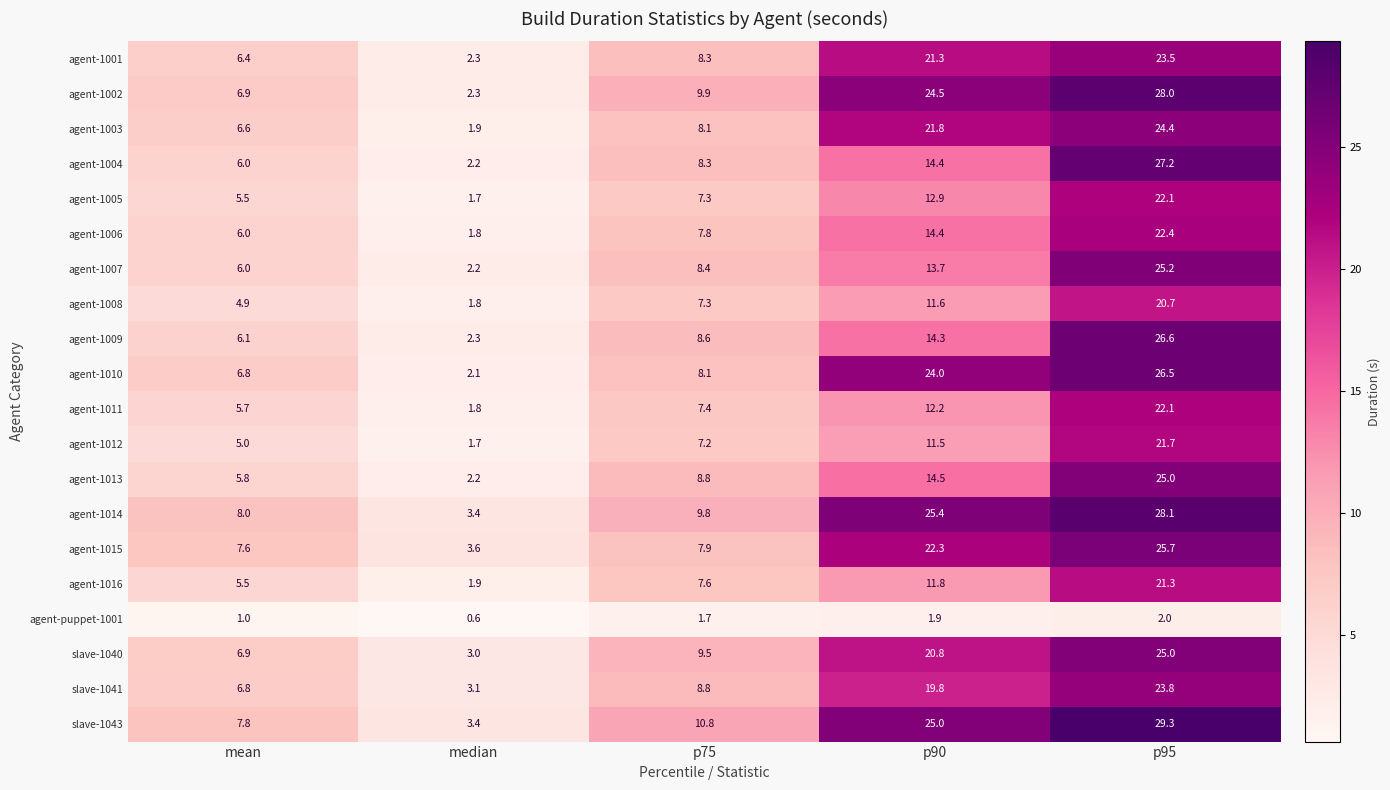

What is the difference between the second highest and second lowest values in the slave-1041 series?

13.0